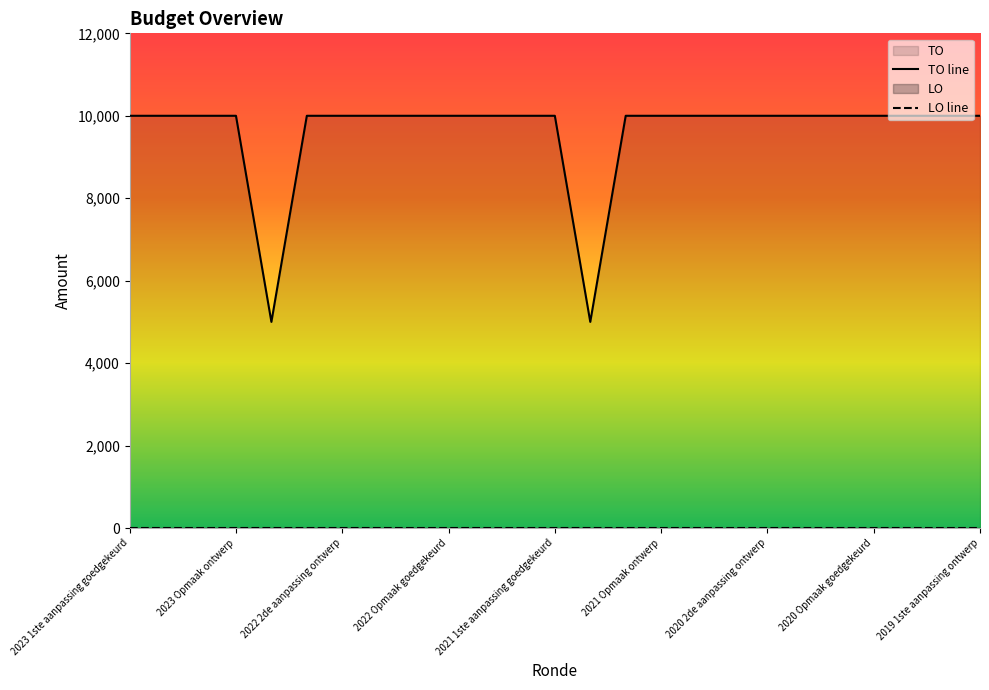

What is the sum of all values?

240000